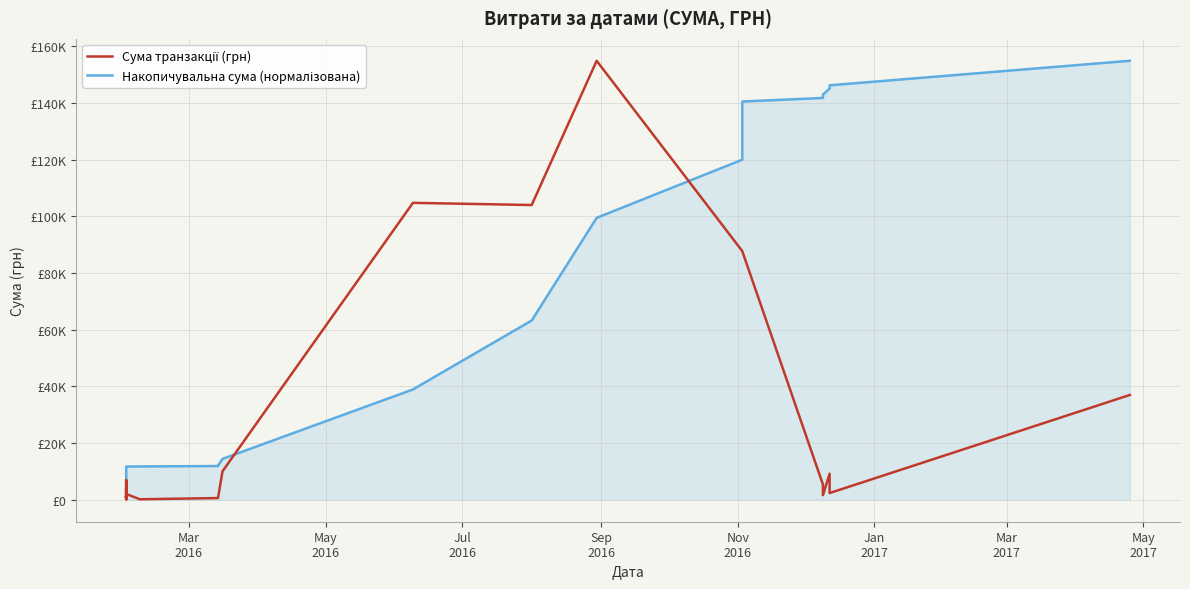

How many intersections are there between Сума транзакції (грн) and Накопичувальна сума (нормалізована)?

5